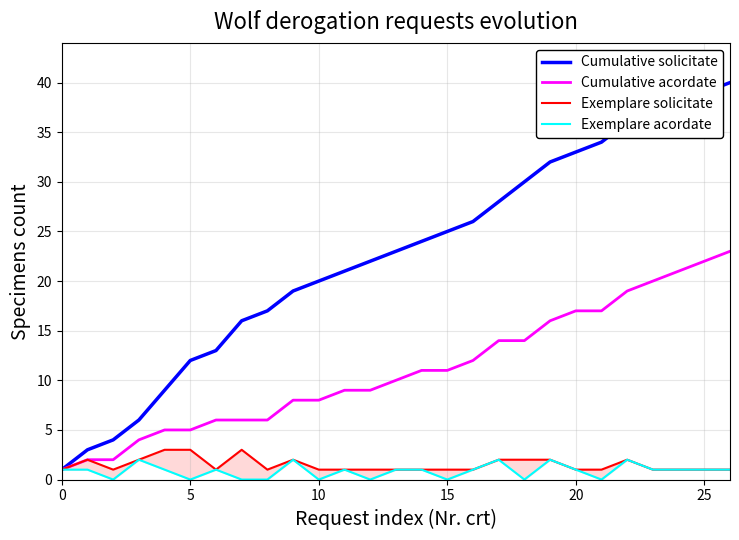

What are all the series names shown in the legend?

Cumulative solicitate, Cumulative acordate, Exemplare solicitate, Exemplare acordate